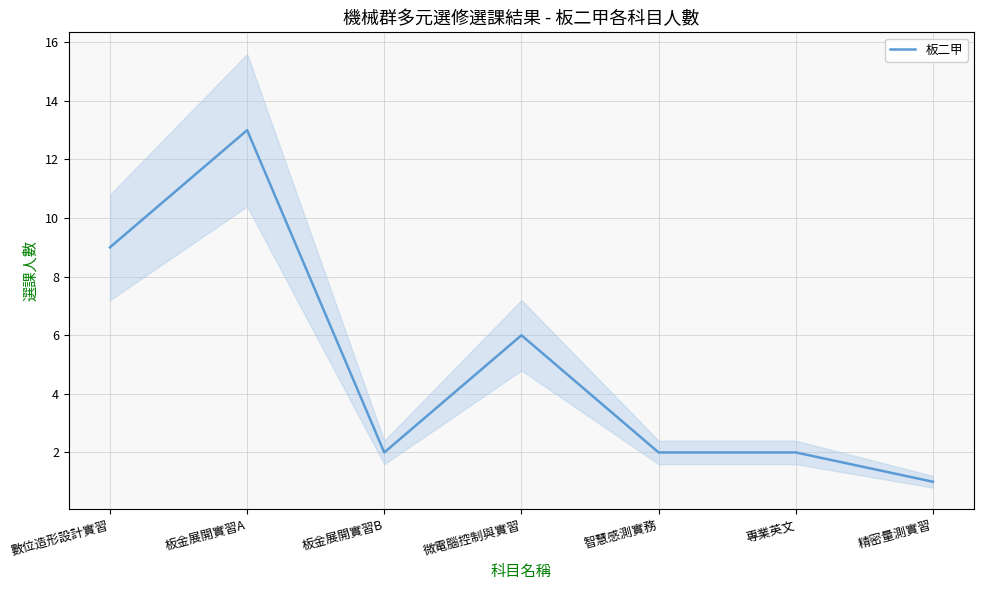

Reading right to left, what are all the values shown in this chart?

1	2	2	6	2	13	9